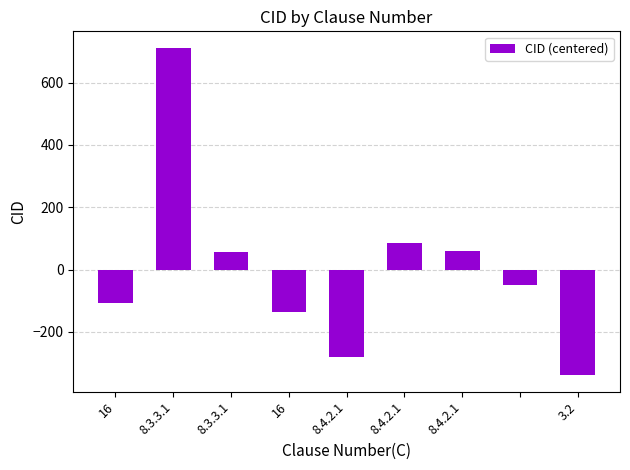

How many bars are there in total?

9